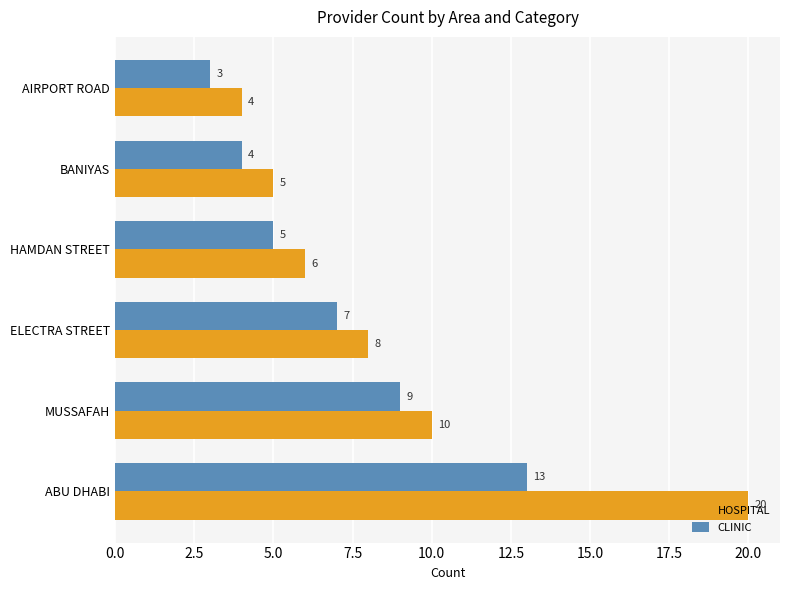

Which series has the largest total across all categories?

HOSPITAL